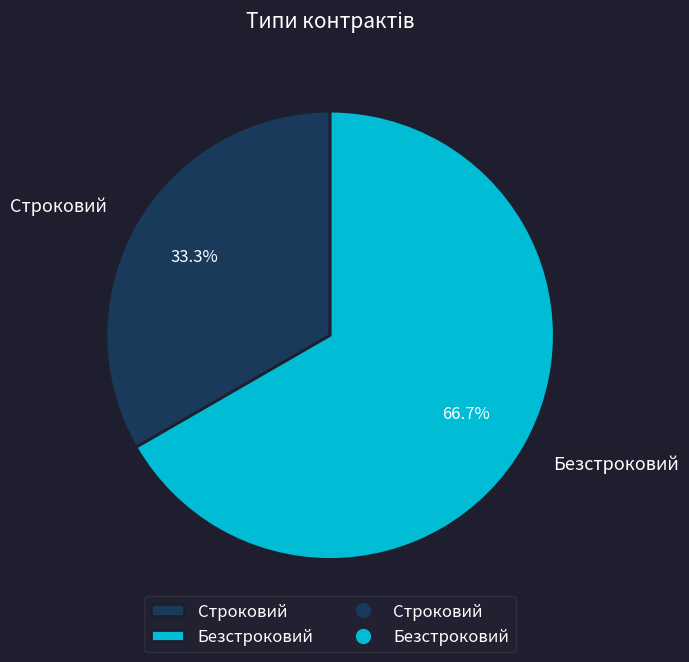

Rank the categories by value from highest to lowest.

Безстроковий, Строковий